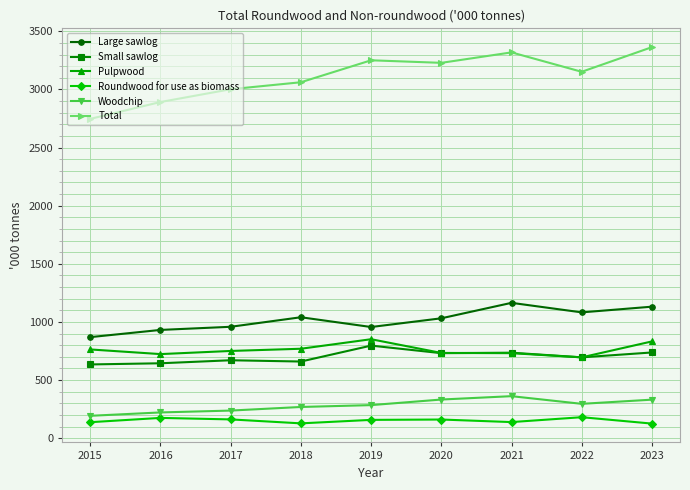

How many lines are shown in the chart?

6